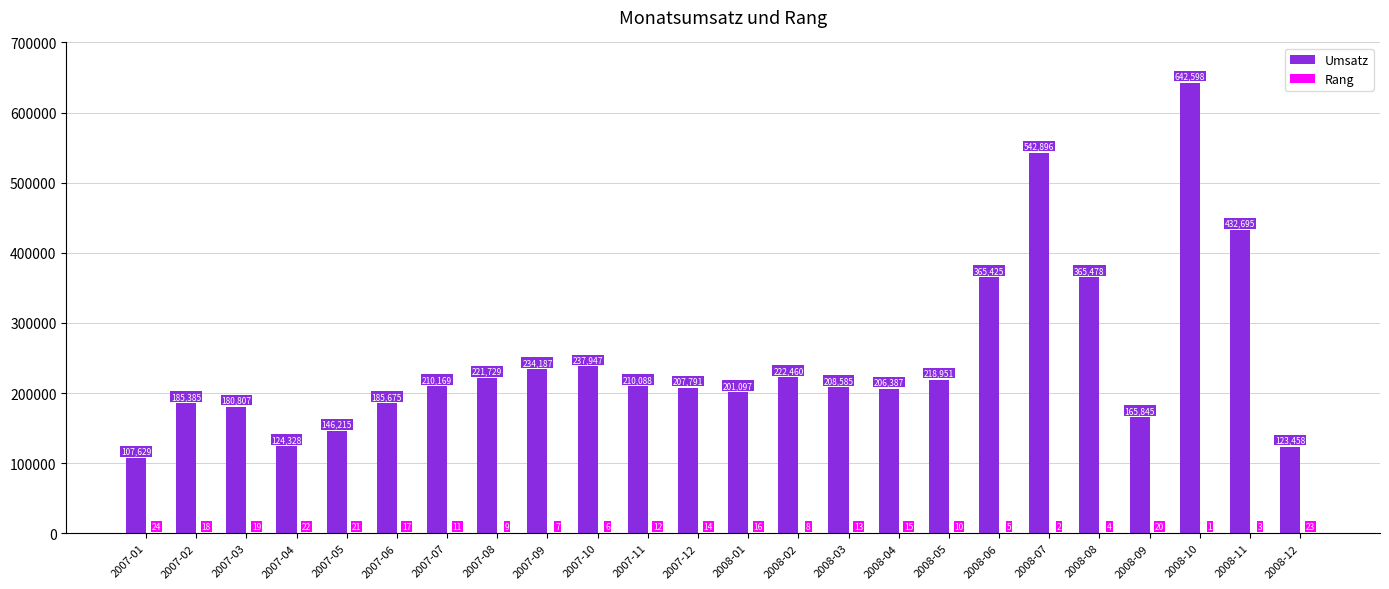

Are the bars grouped side by side (vs. stacked)?

Yes